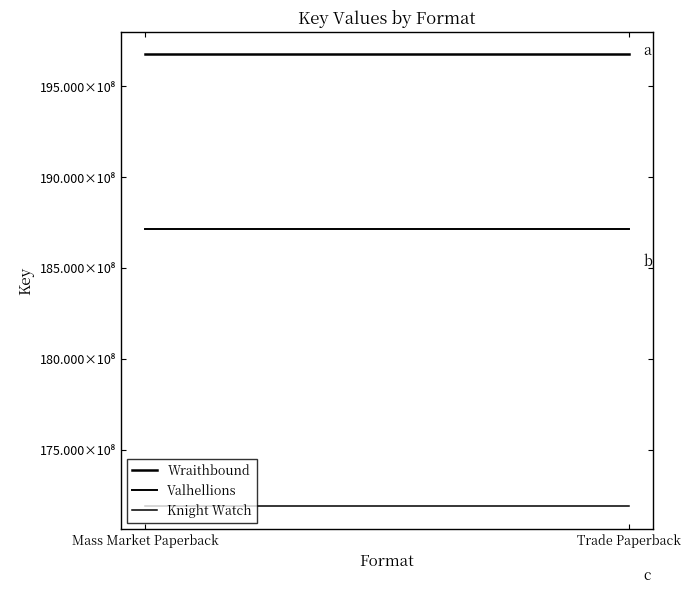

Which series changed the most between Mass Market Paperback and Trade Paperback?

Wraithbound